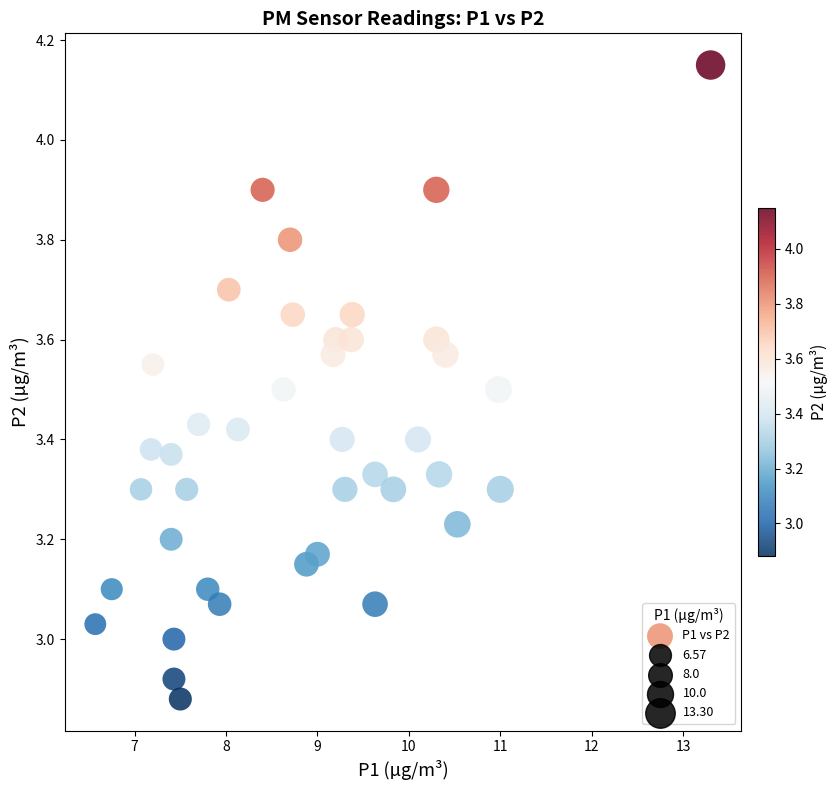

What is the range of Y values (max minus min)?

1.3